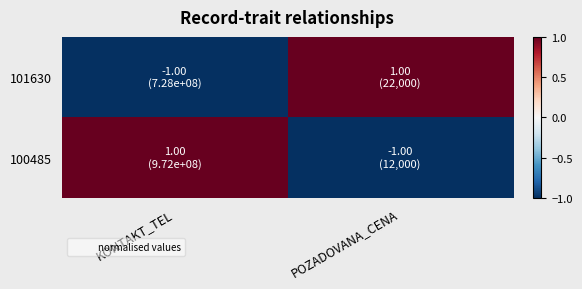

Reading left to right, extract all data points from this chart.

101630: KONTAKT_TEL=-1	POZADOVANA_CENA=1
100485: KONTAKT_TEL=1	POZADOVANA_CENA=-1